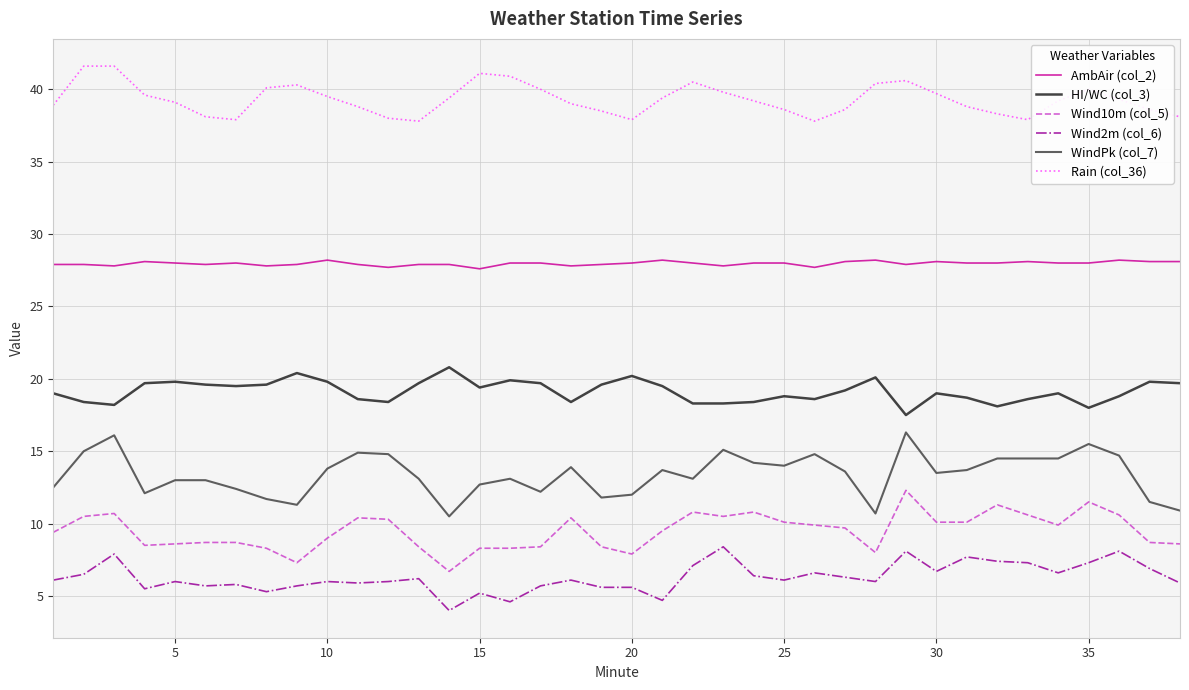

What is the difference between the maximum and minimum values in the Wind2m (col_6) series?

4.4